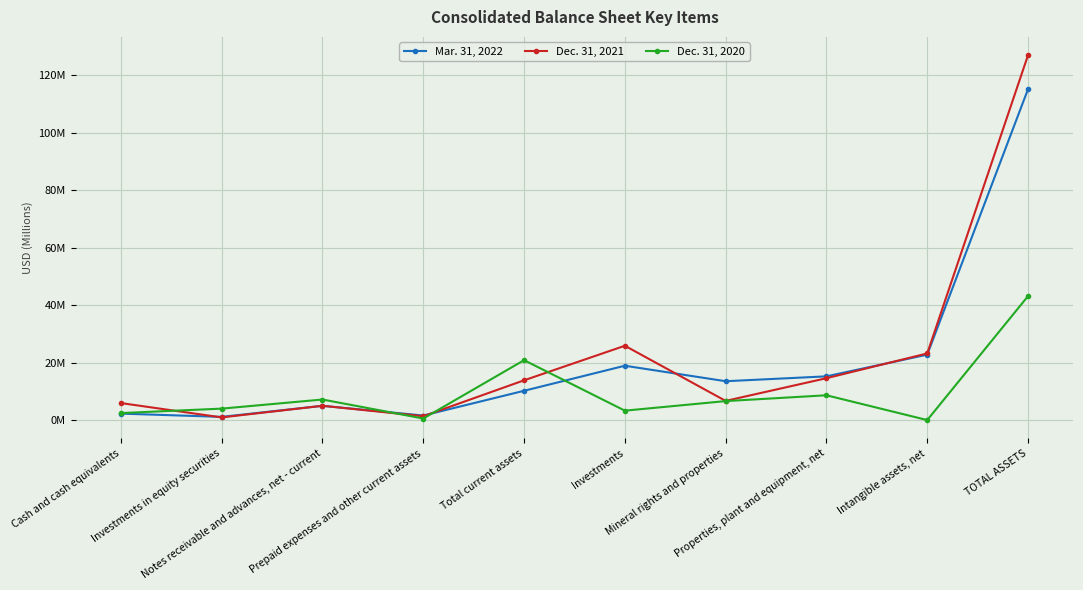

Between TOTAL ASSETS and Properties, plant and equipment, net, which is larger?

TOTAL ASSETS